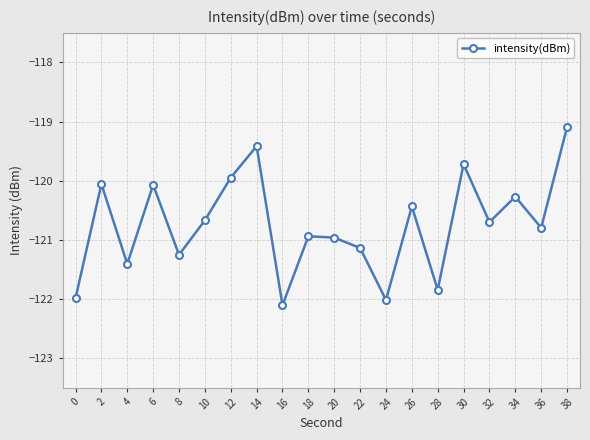

How many interior local valleys (lower than both neighbors) does the data have?

7